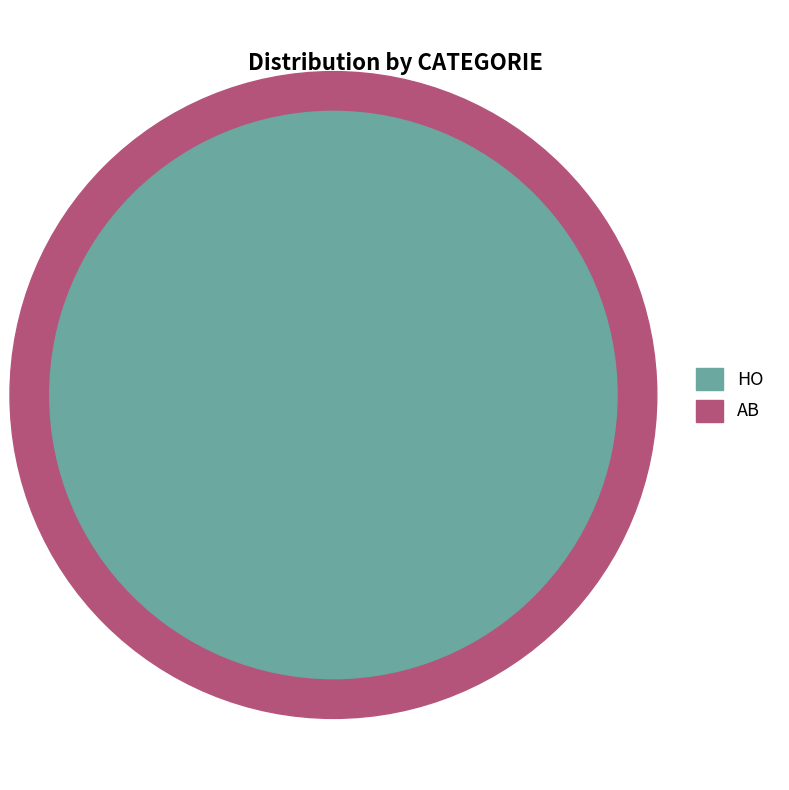

Count the number of slices in the pie.

2